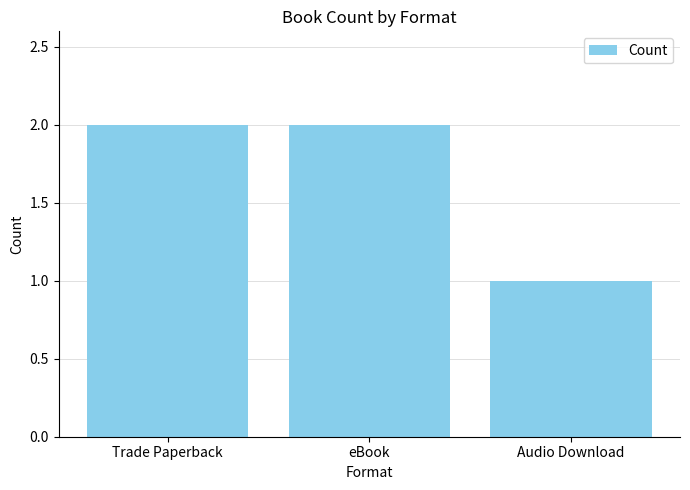

The value at Trade Paperback is 3. True or false?

False